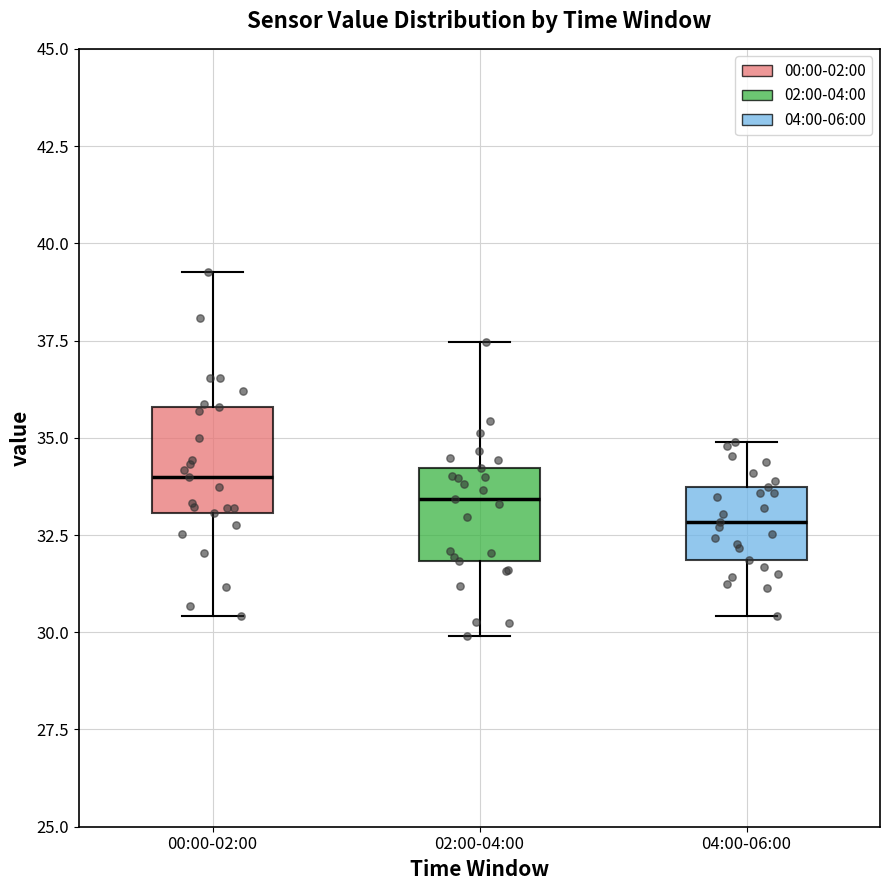

Reading left to right, transcribe this box plot: for each box, give where its median line is, the range the box spans, and where its two whiskers end, as read against the y-axis. The values are not printed on the chart, so give them approximately, as read against the axis.

00:00-02:00: median 34.0, box 33.0 to 36.0, whiskers 30.5 to 39.5
02:00-04:00: median 33.5, box 32.0 to 34.0, whiskers 30.0 to 37.5
04:00-06:00: median 33.0, box 32.0 to 33.5, whiskers 30.5 to 35.0